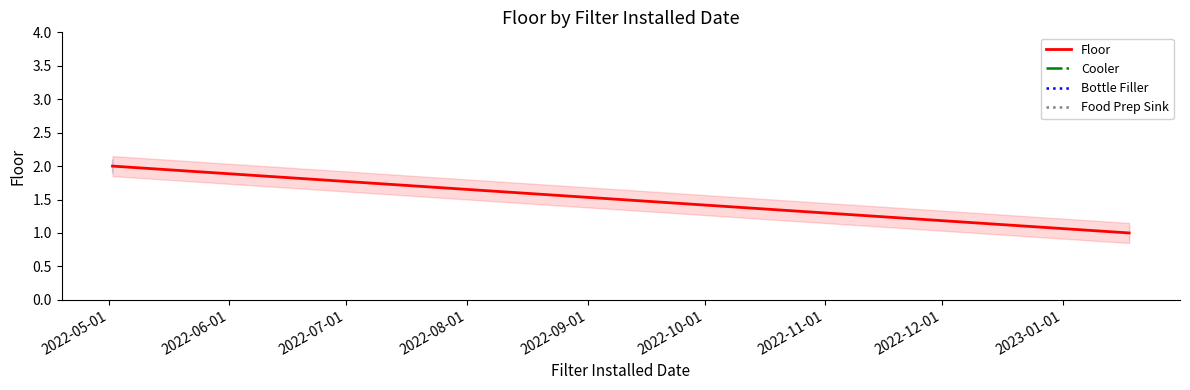

True or false: the data shows 1 at 2022-05-01.

False